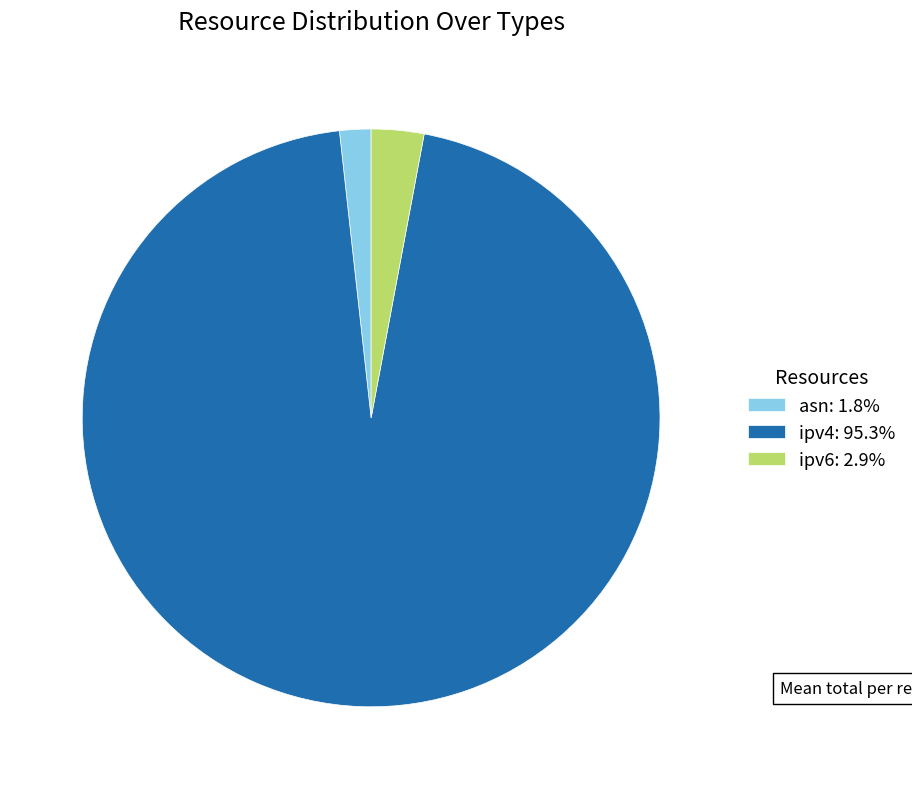

Combined, do ipv6: 2.9% and asn: 1.8% account for over 50%?

No